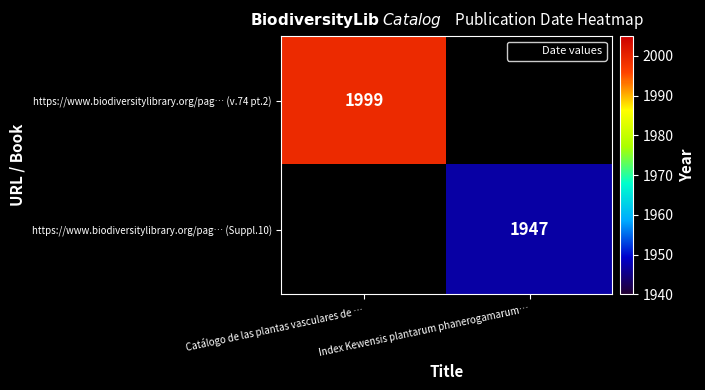

How many series are shown in this chart?

2